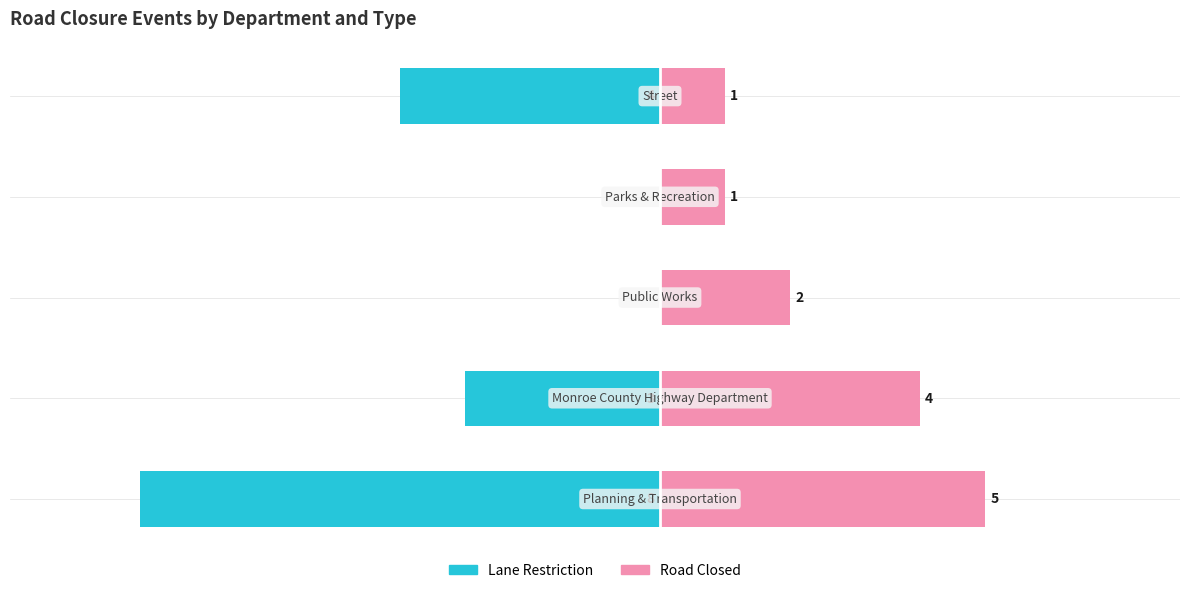

Reading left to right, list all the values displayed in this chart.

Lane Restriction: -8	-3	0	0	-4
Road Closed: 5	4	2	1	1